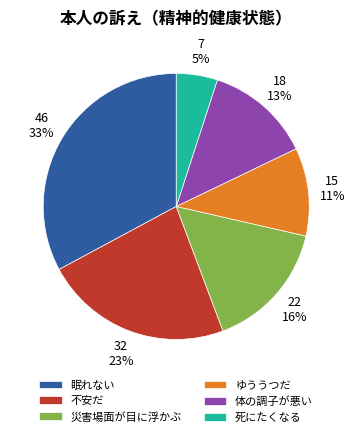

Do 災害場面が目に浮かぶ and 不安だ together represent more than half of the pie?

No